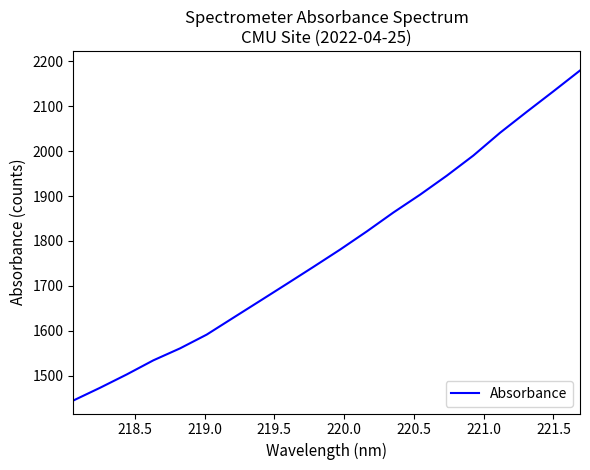

How many values are below 1780?

10